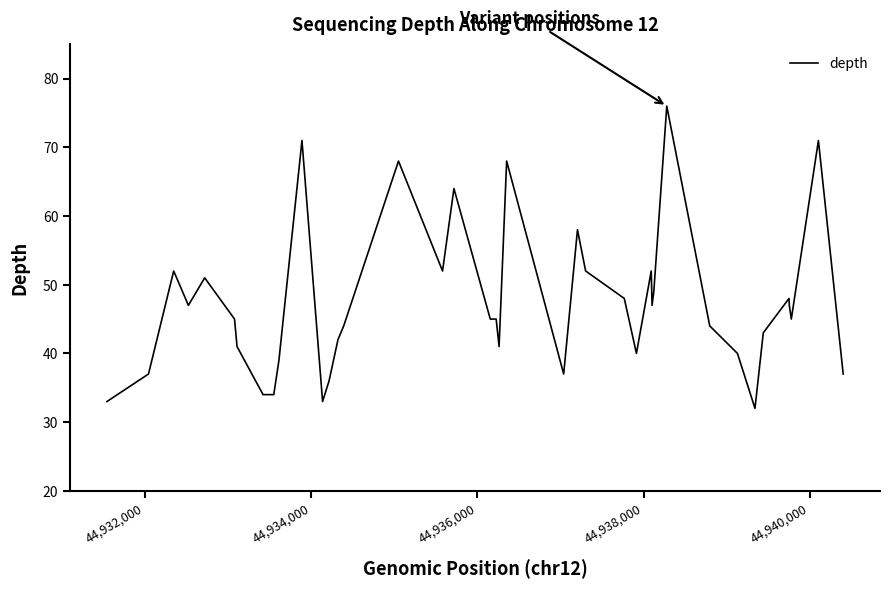

What is the smallest value displayed?

32